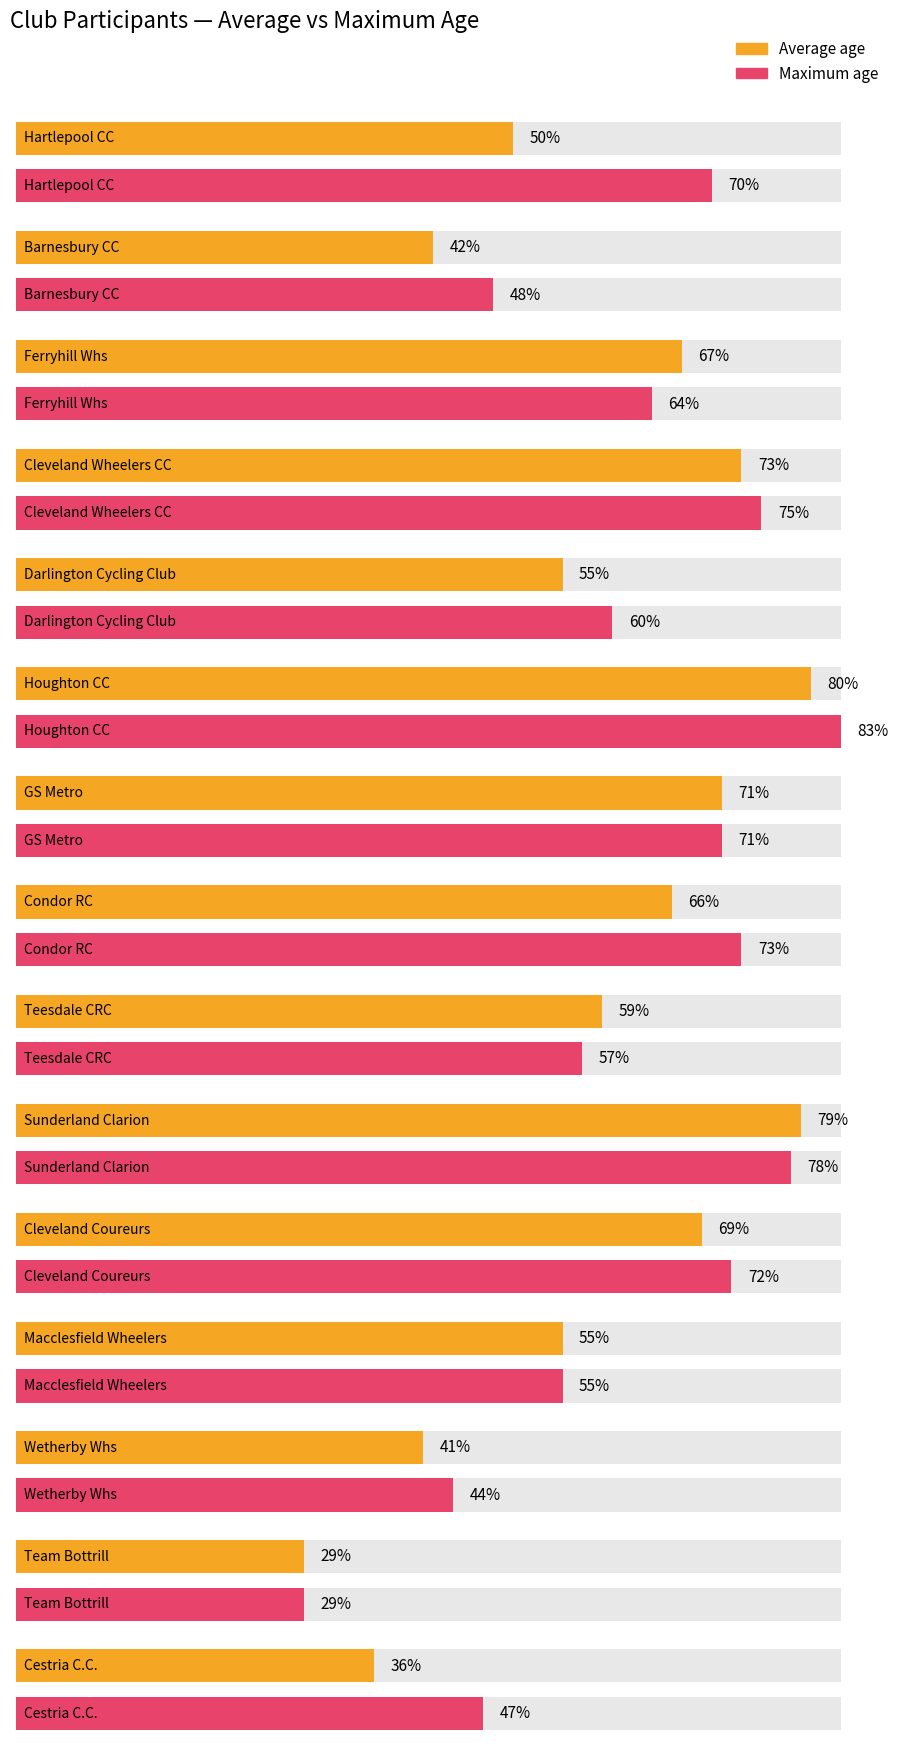

What is the value of the Maximum utilization bar at the 14th from the left?

29